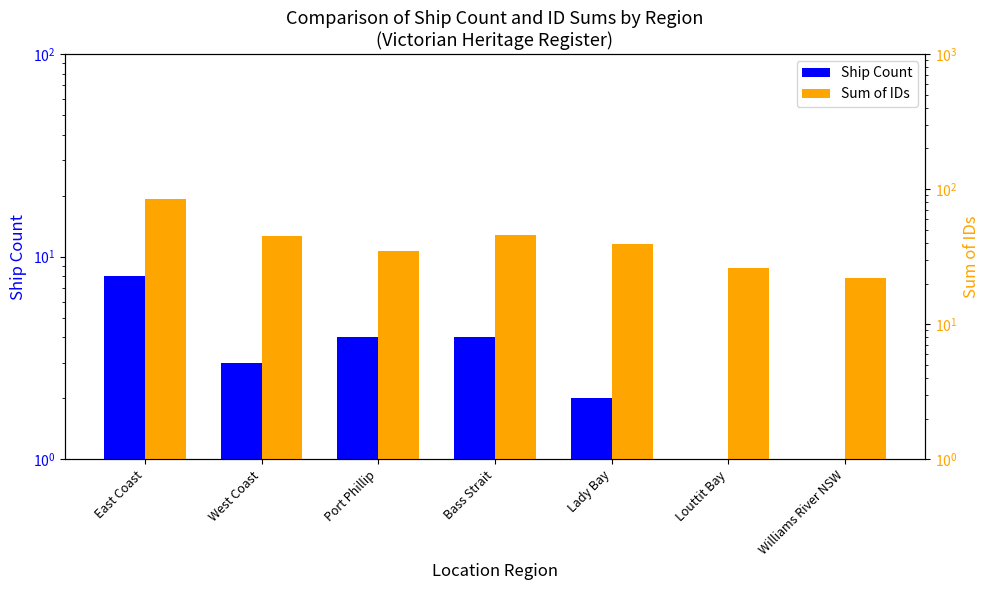

Reading left to right, list all the values displayed in this chart.

Ship Count: 8	3	4	4	2	1	1
Sum of IDs: 84	45	35	46	39	26	22